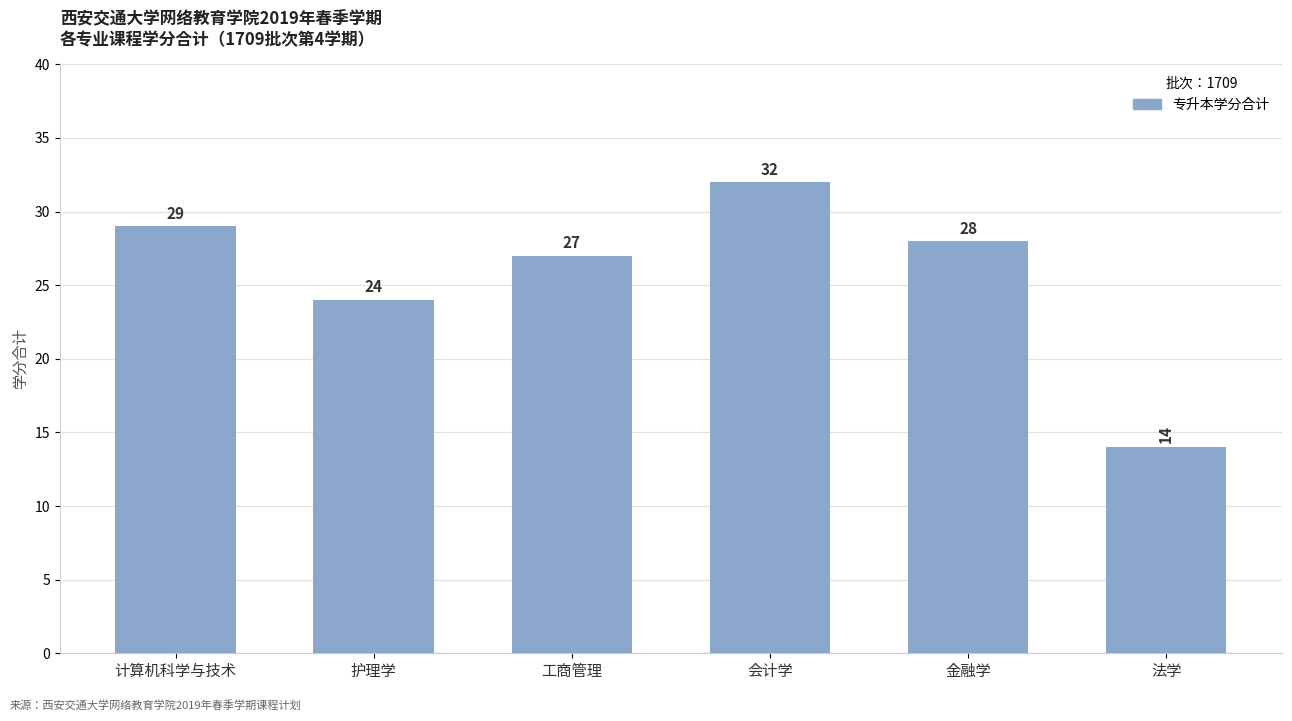

How many distinct data groups are displayed?

1